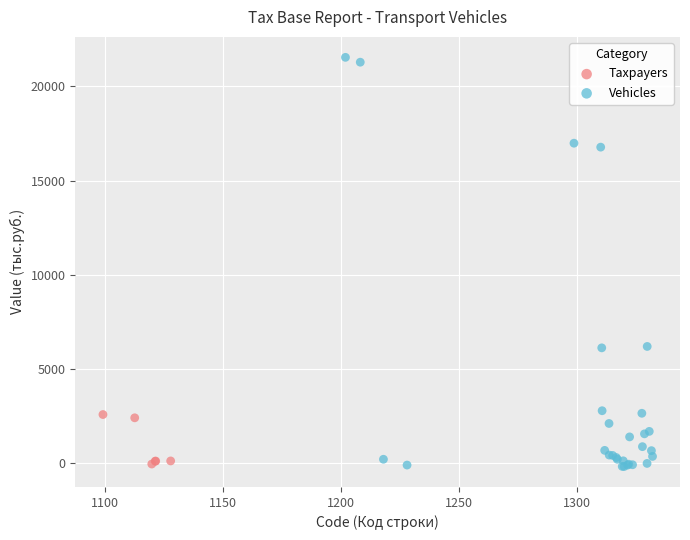

Which series contains the highest Y value?

Vehicles